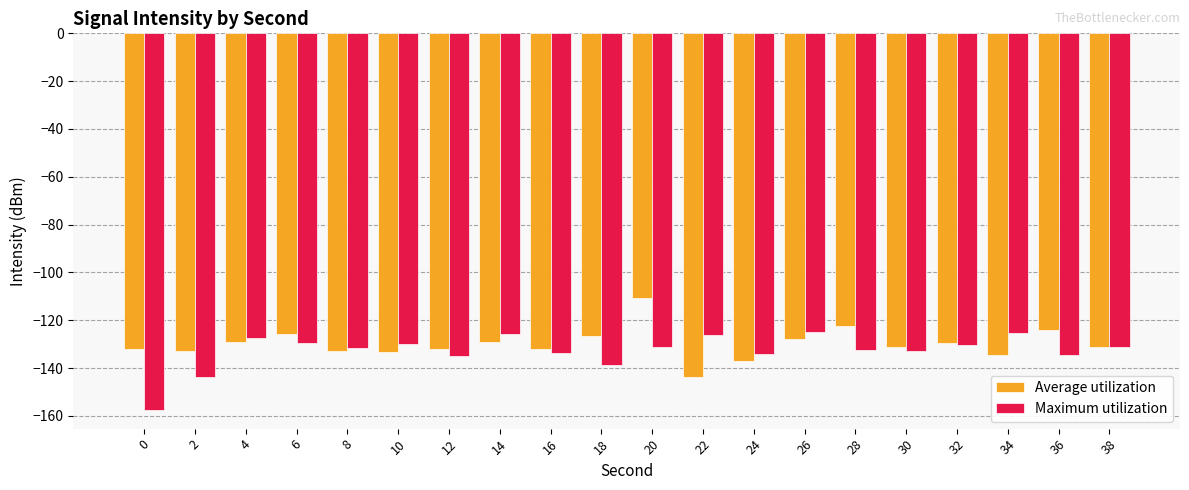

How many values in the Average utilization series are below -131?

11